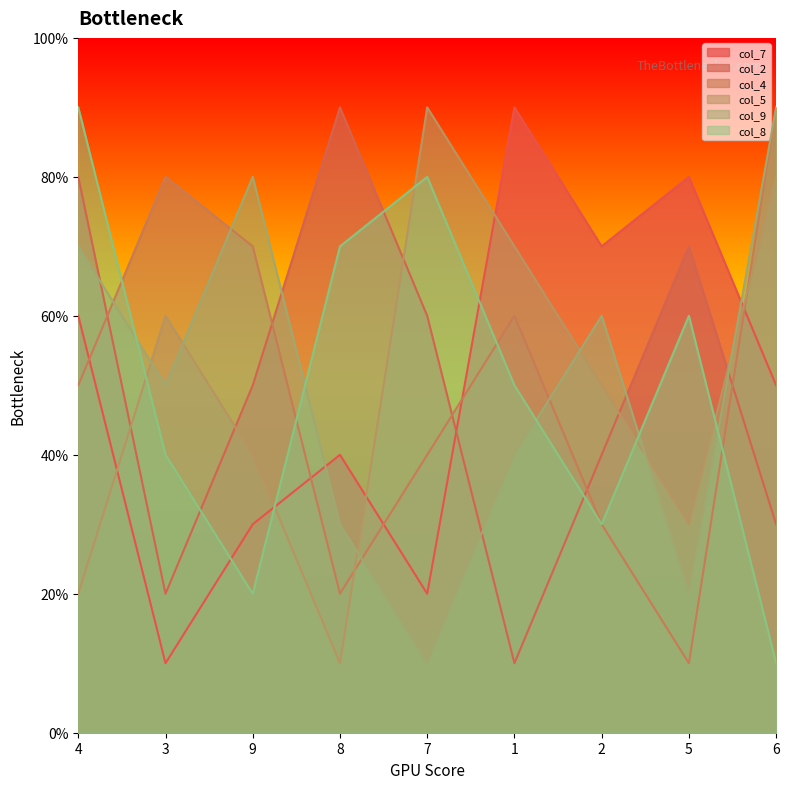

Count the number of categories in the chart.

9